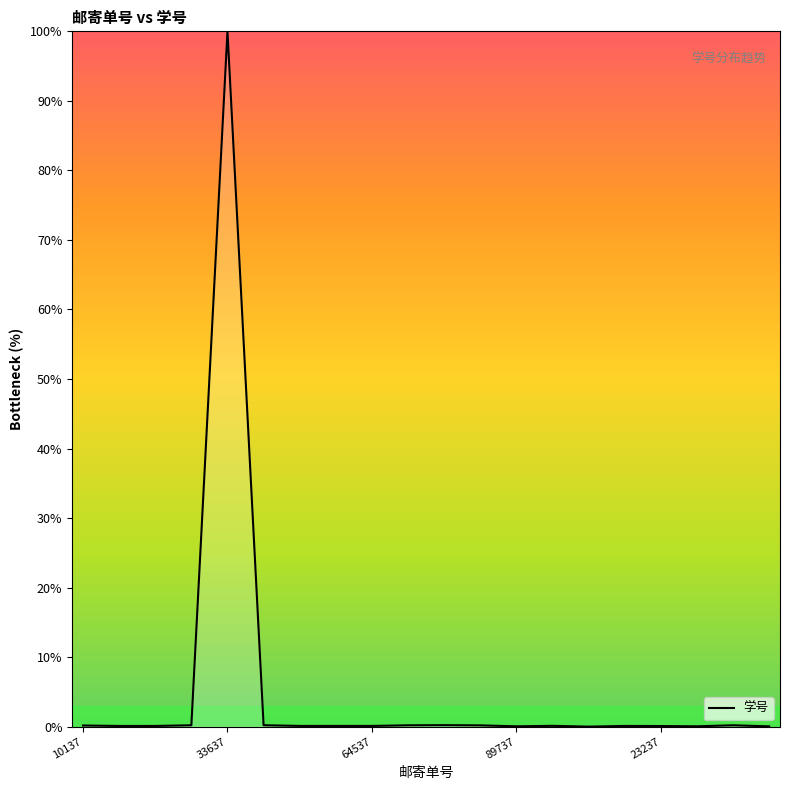

What is the greatest value displayed?

100.0